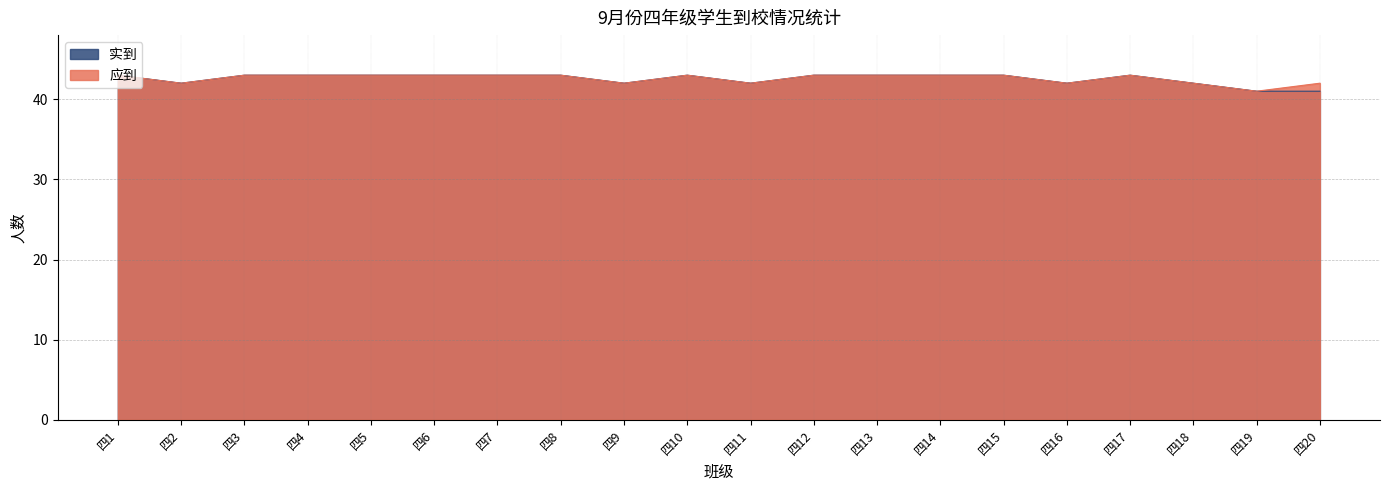

Which series has the largest range (max minus min)?

应到